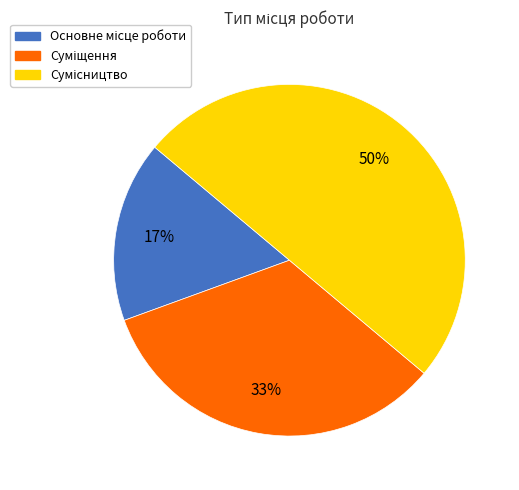

To the nearest percent, what is the average slice percentage?

33%